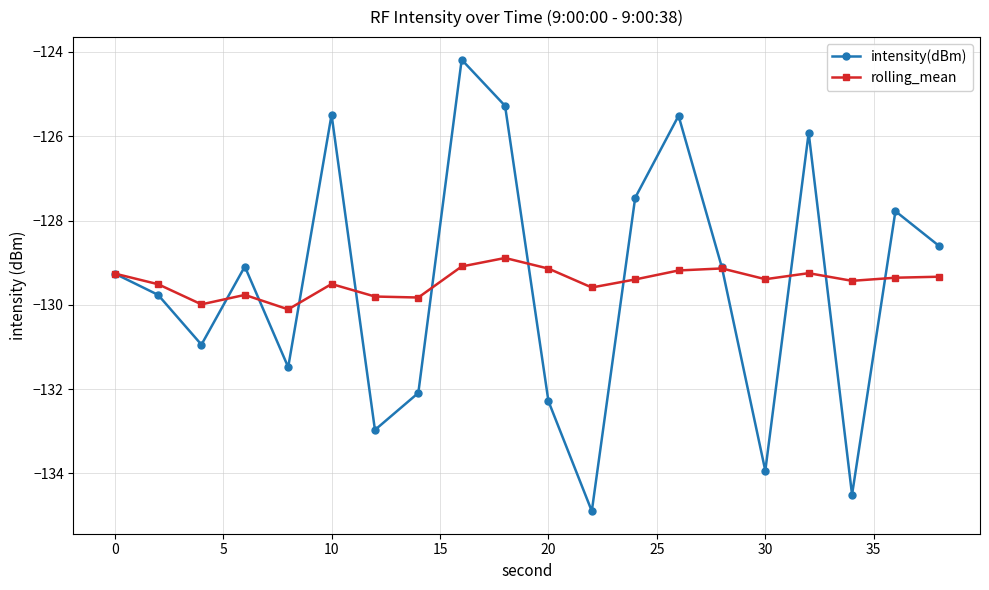

What is the value of the intensity(dBm) point at the 19th from the left?

-127.8